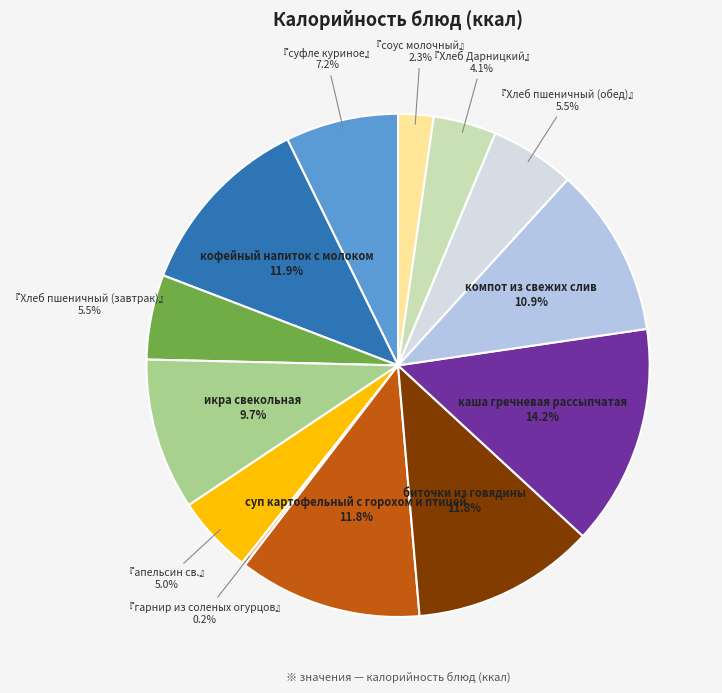

Does any single category account for the majority?

No